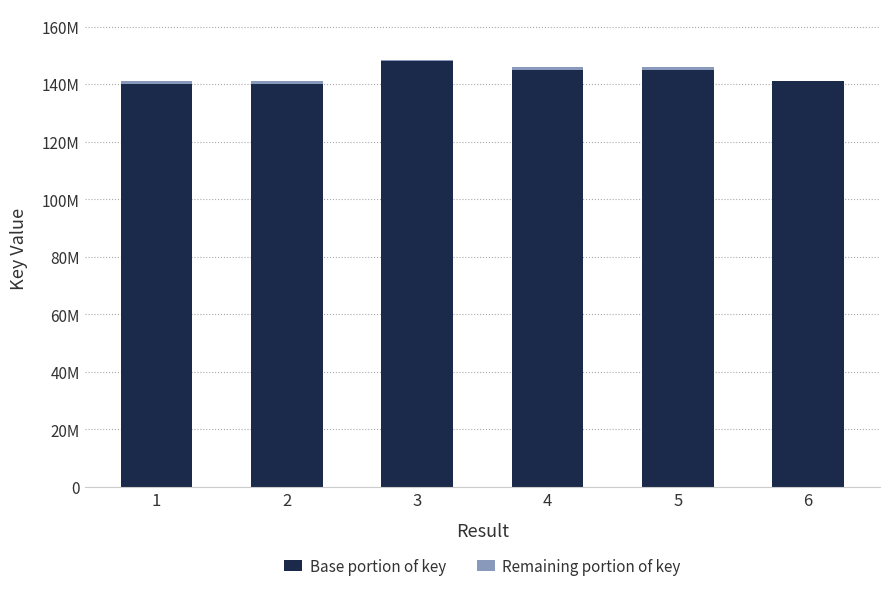

Are the bars horizontal?

No